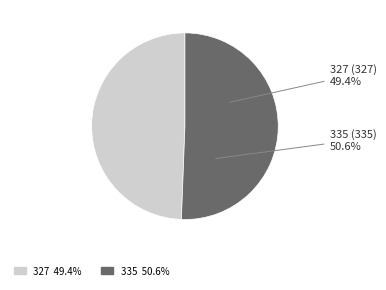

Which category has the biggest portion of the pie?

335